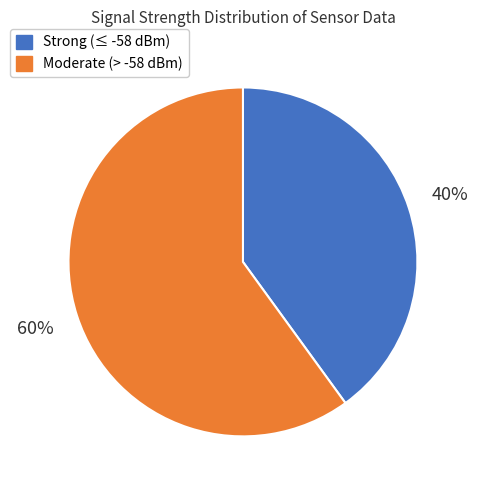

Is there any slice that represents more than half of the pie?

Yes